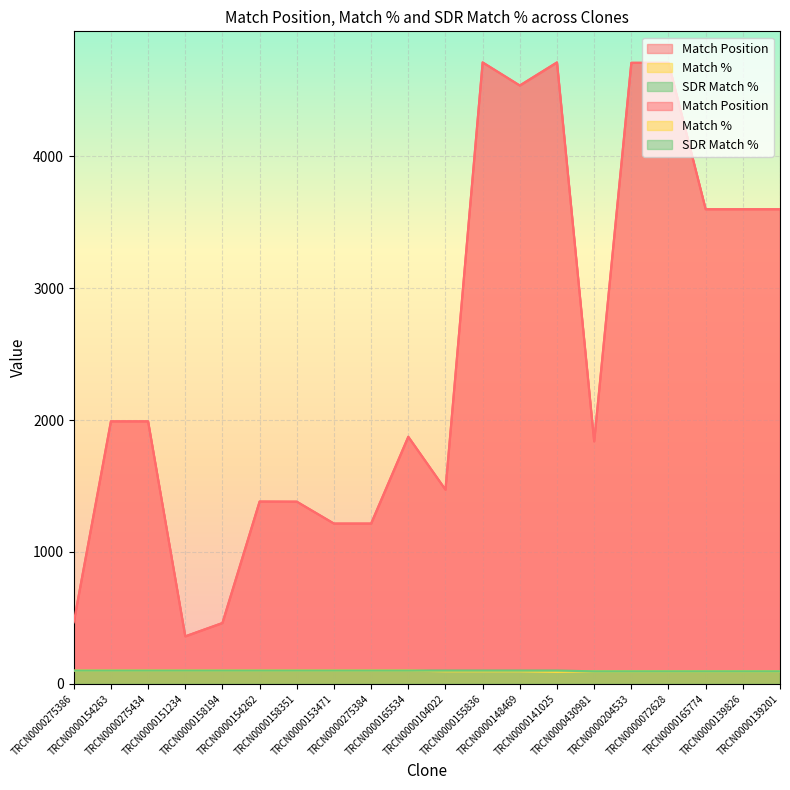

True or false: SDR Match % and Match % cross at least once.

False